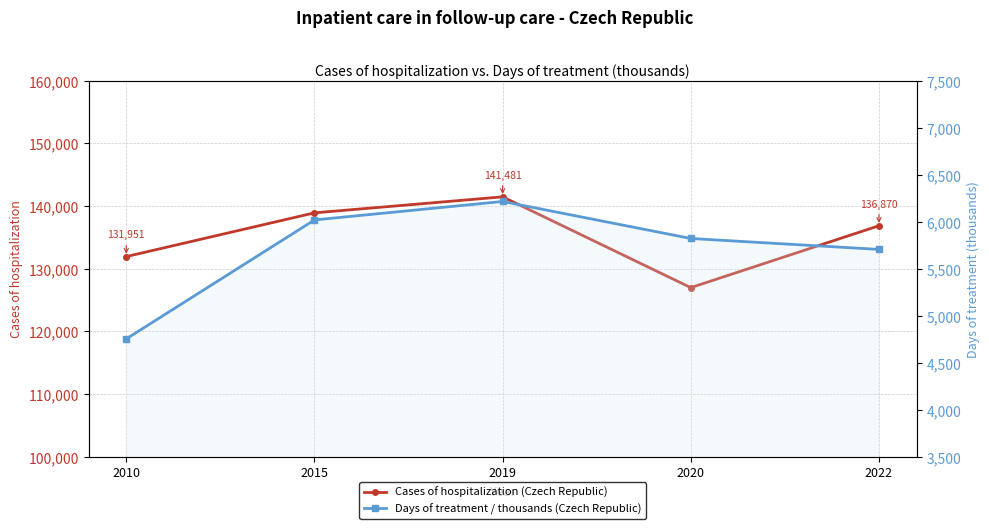

What is the value of the Cases of hospitalization (Czech Republic) point at the 5th from the left?

136870.0